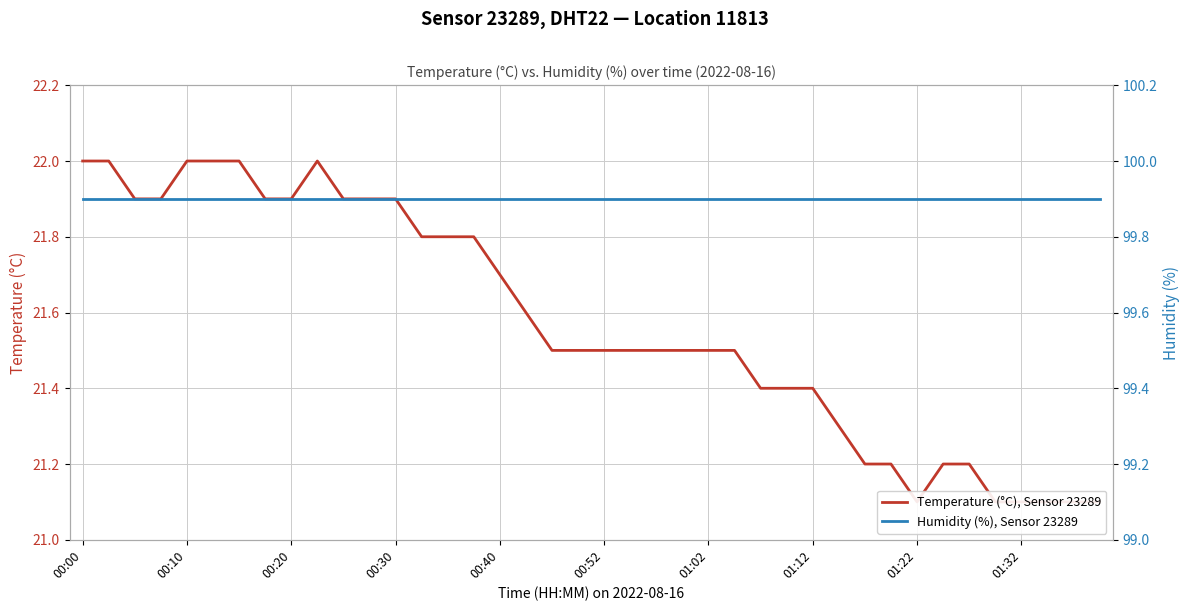

True or false: Humidity (%), Sensor 23289 has more than 0 interior local peaks.

False